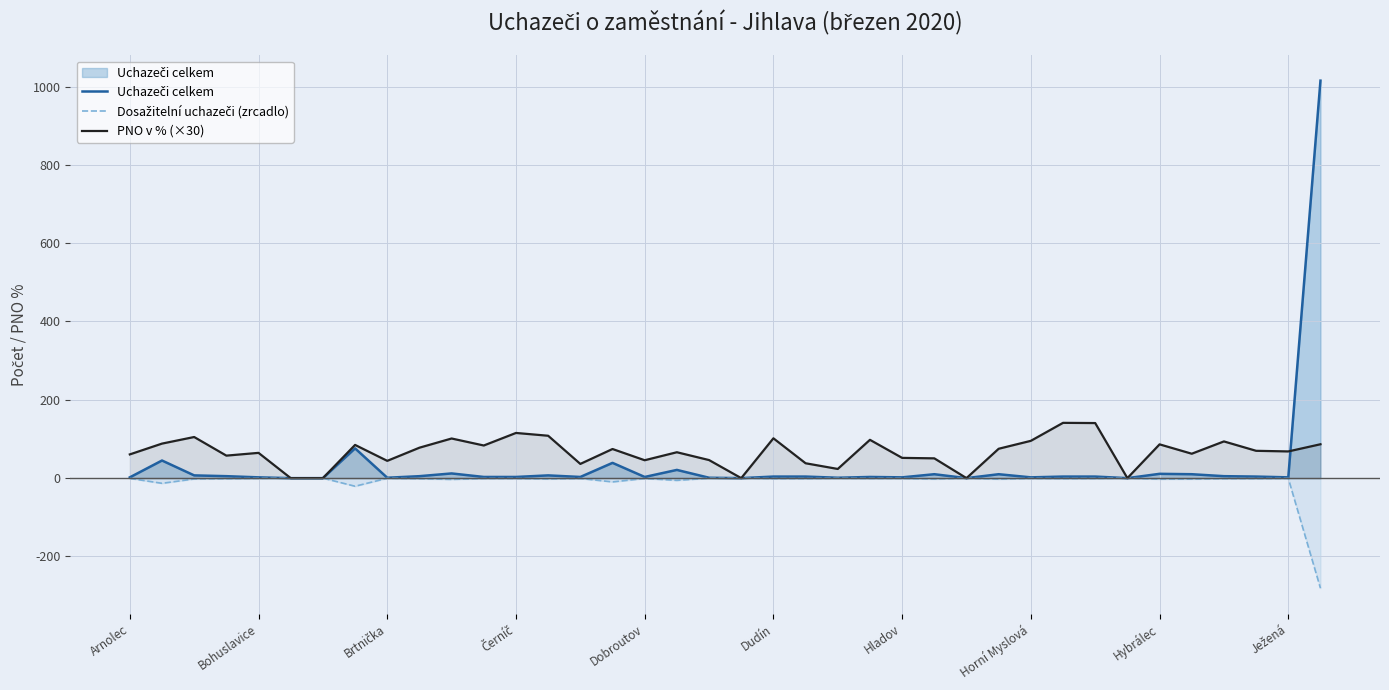

What is the smallest value displayed?

-281.1